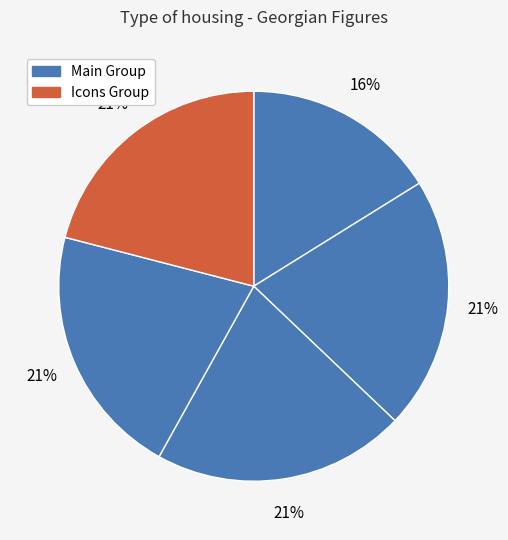

Count the number of slices in the pie.

5